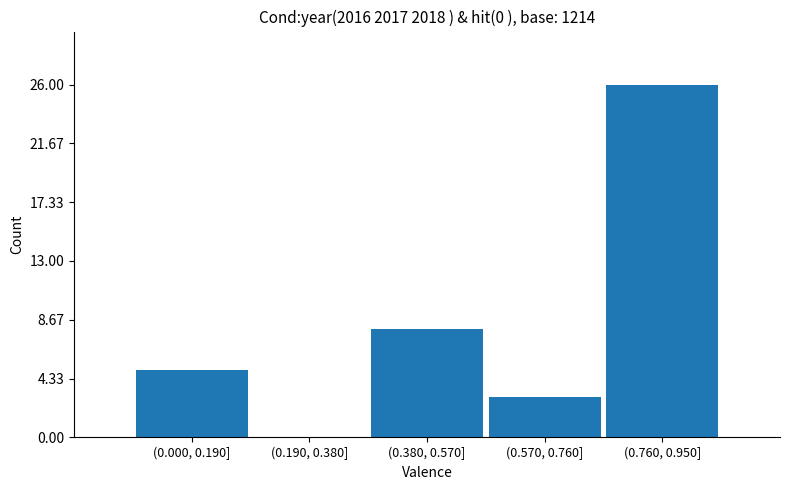

Reading right to left, transcribe all the data shown in this chart.

(0.760, 0.950]=26	(0.570, 0.760]=3	(0.380, 0.570]=8	(0.190, 0.380]=0	(0.000, 0.190]=5